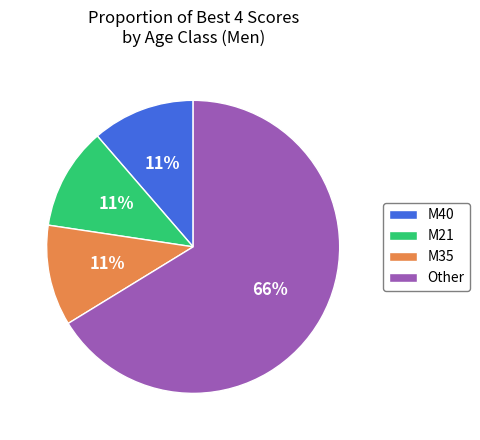

What is the largest slice in the pie chart?

Other